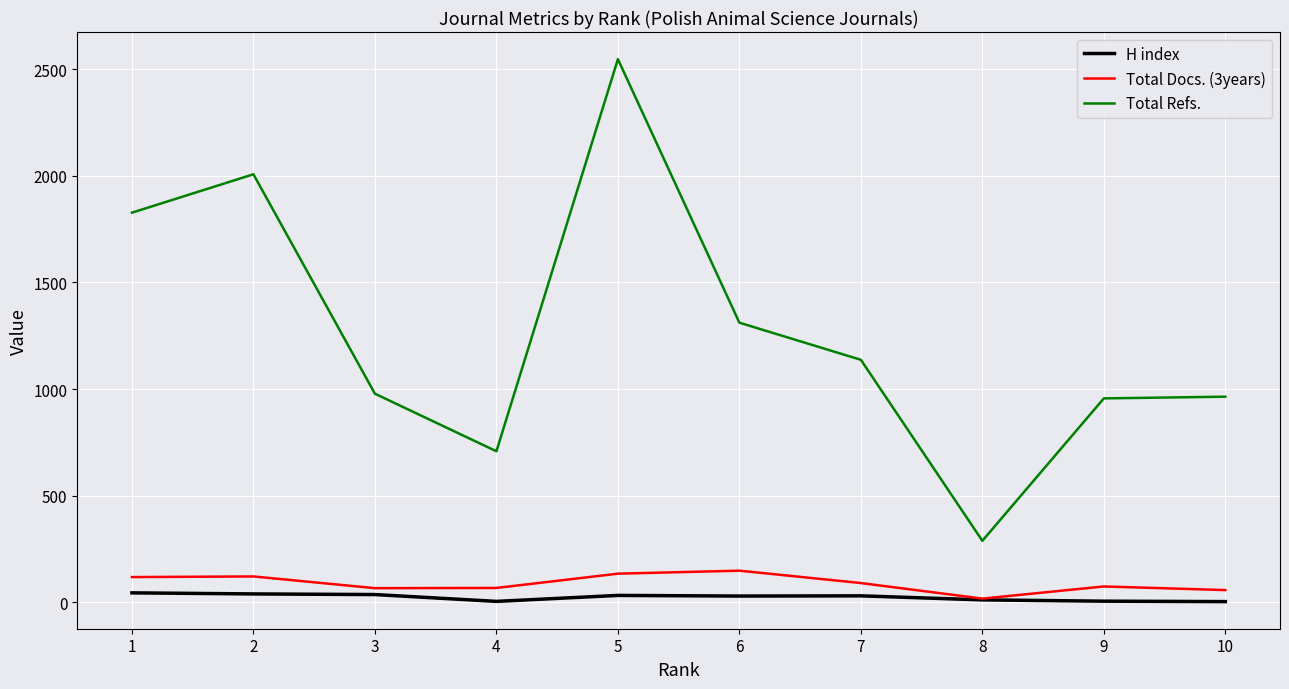

The value of Total Refs. at 3 is 978. True or false?

True